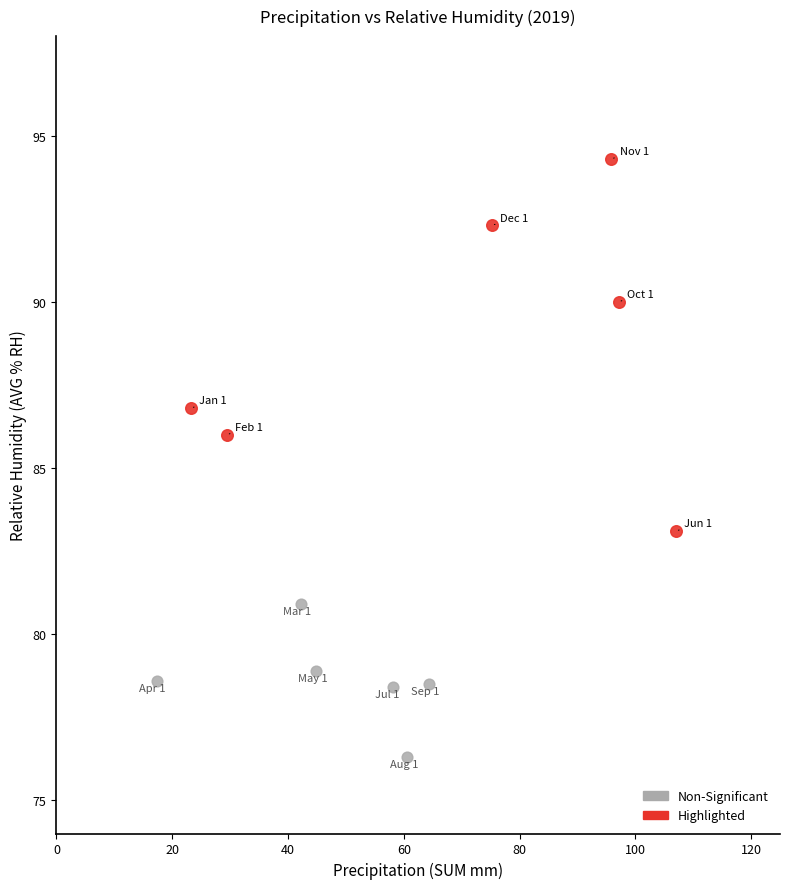

Which series reaches the maximum Y coordinate?

Highlighted